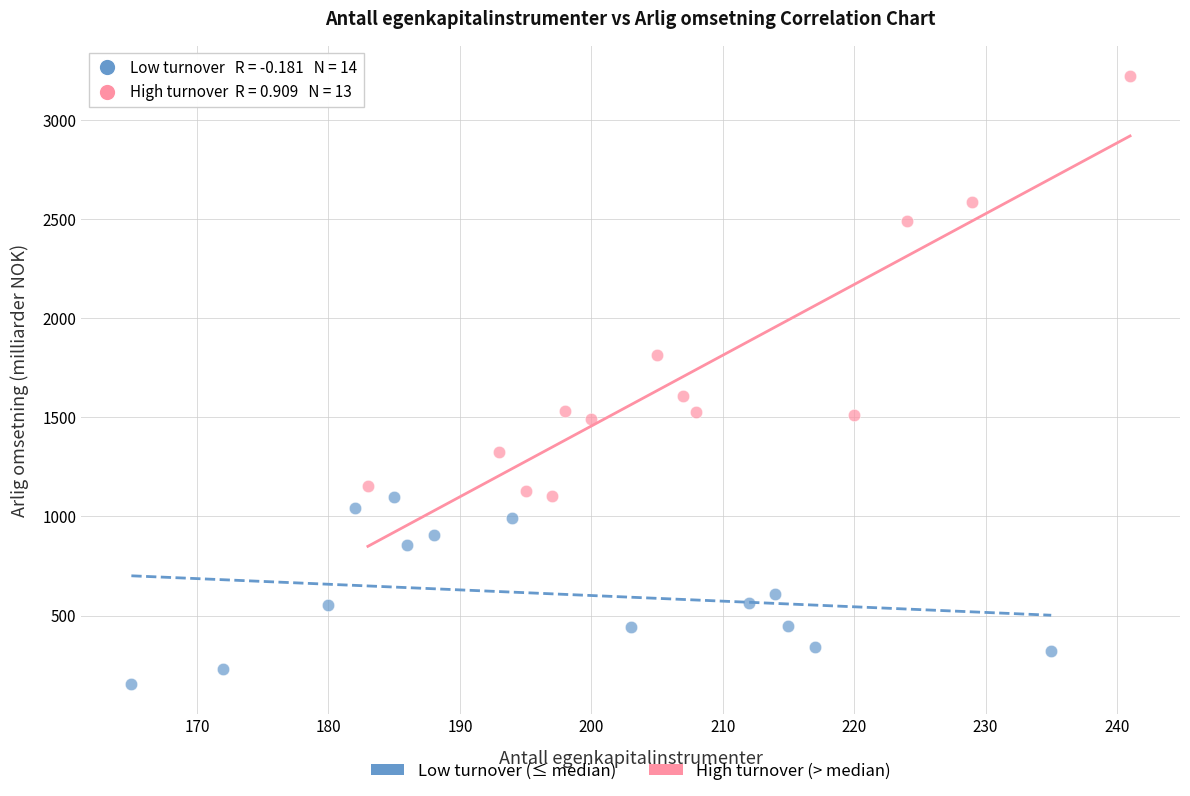

Which series has the widest spread of Y values?

High turnover (> median)